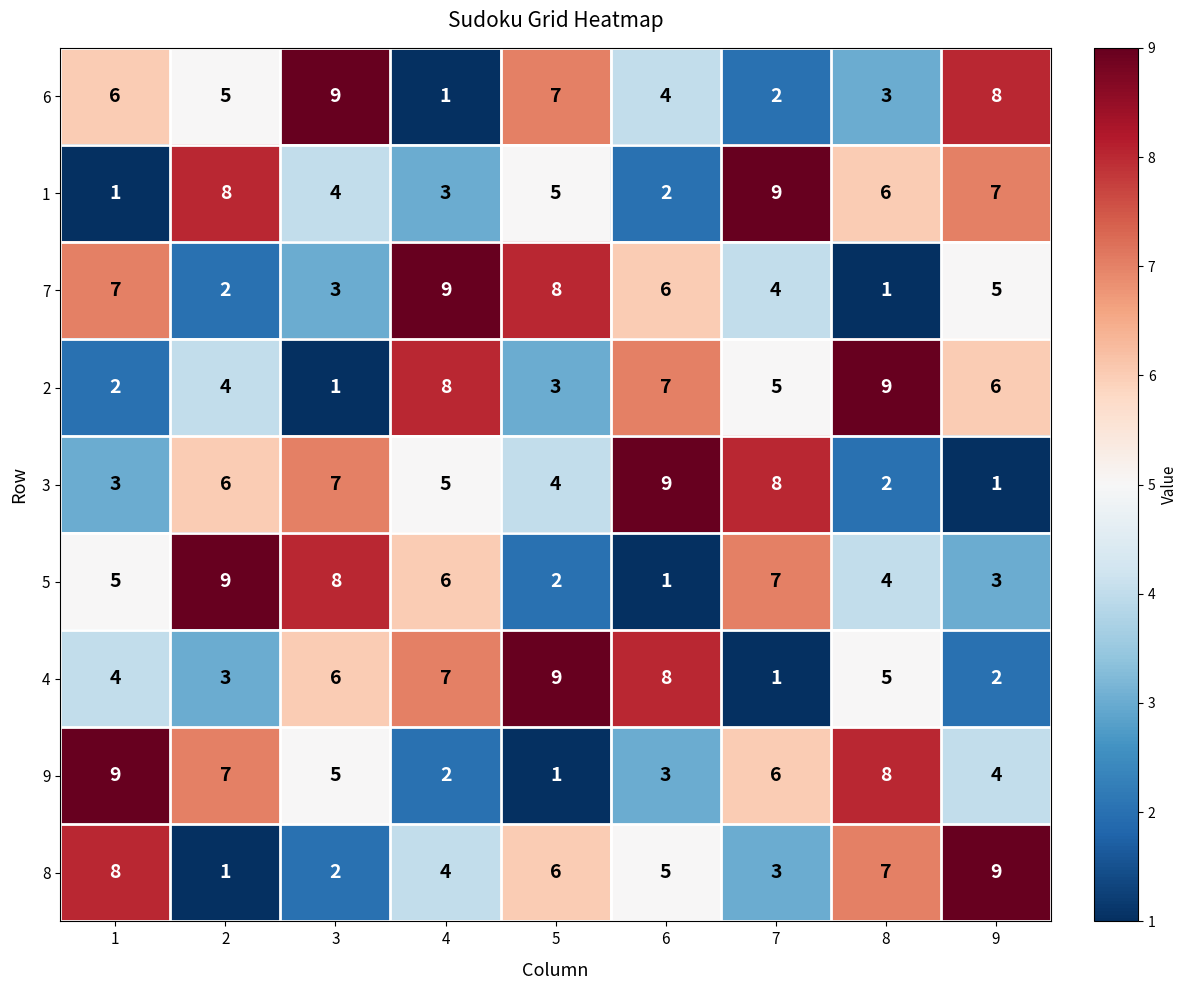

Is it true that 1 equals 1 at 6?

False